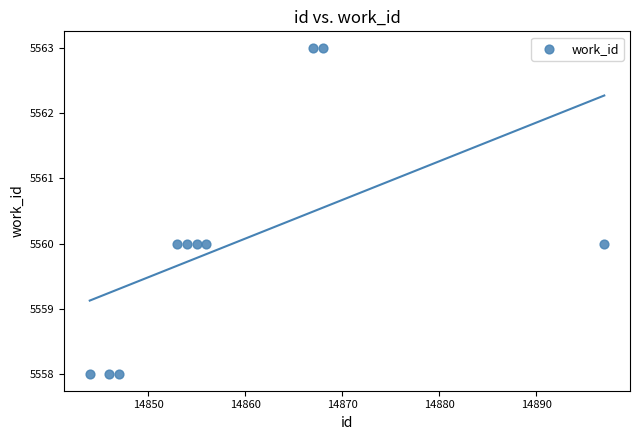

What is the average Y value?

5560